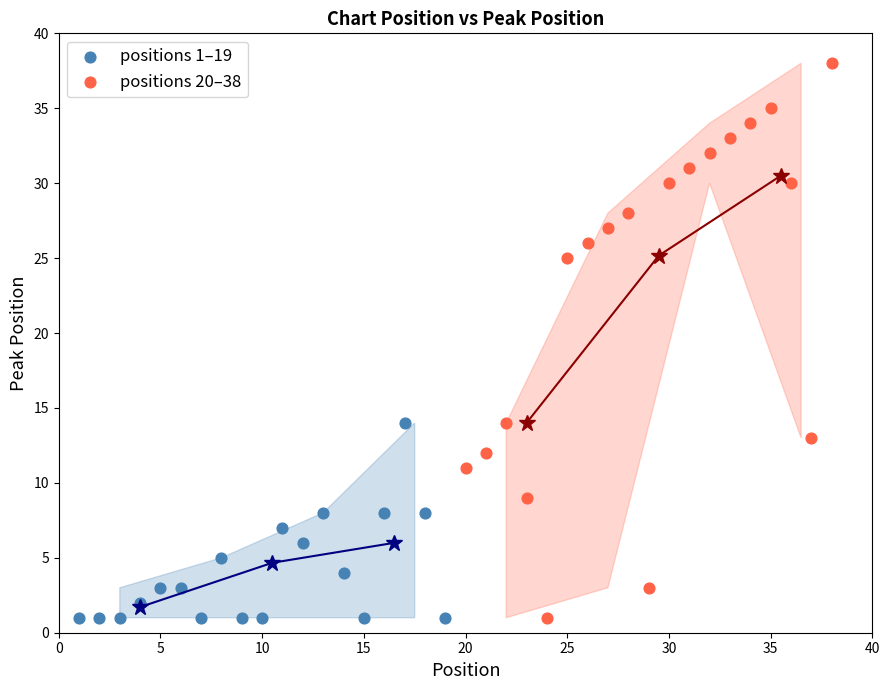

Which series has the widest spread of Y values?

positions 20–38